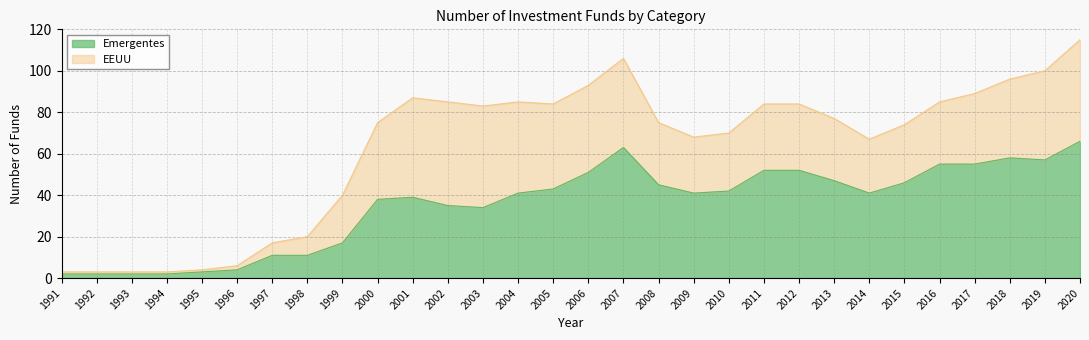

Which label corresponds to the smallest value in the chart?

1991